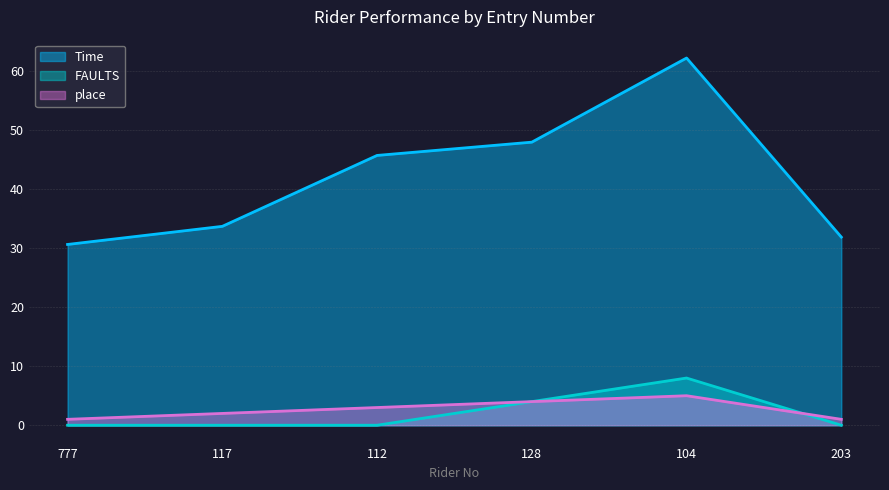

In place, how many points are higher than both neighbors (excluding endpoints)?

1